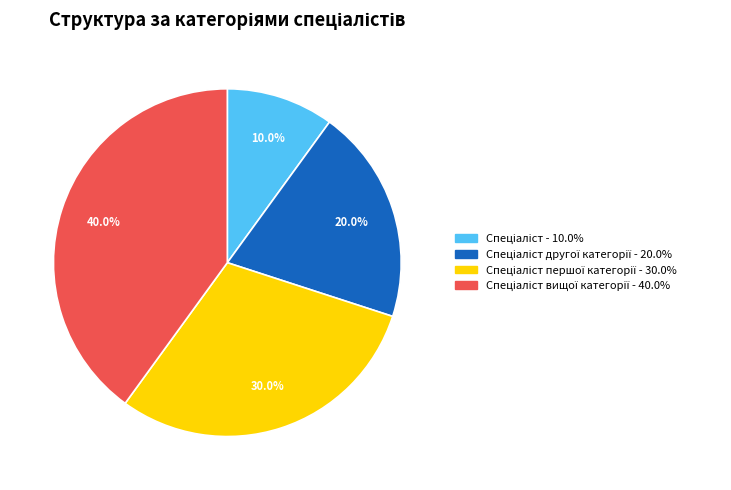

To the nearest percent, what is the average slice percentage?

25%